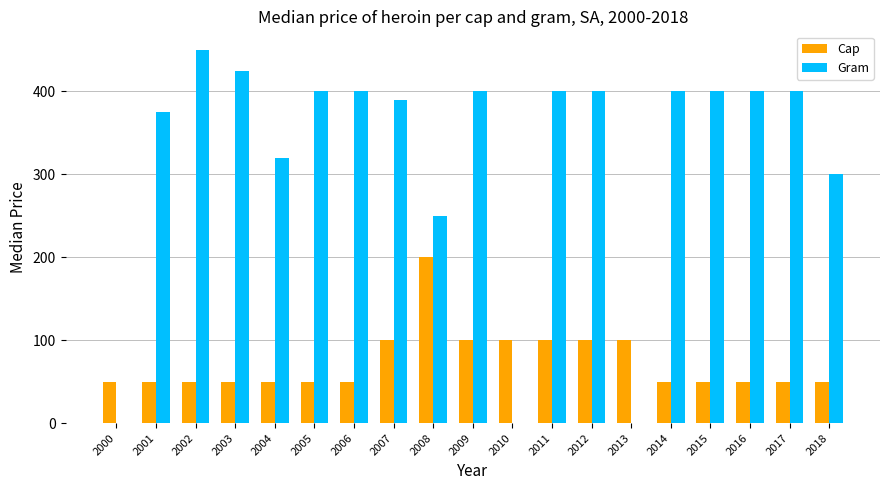

How many groups of bars are there?

19